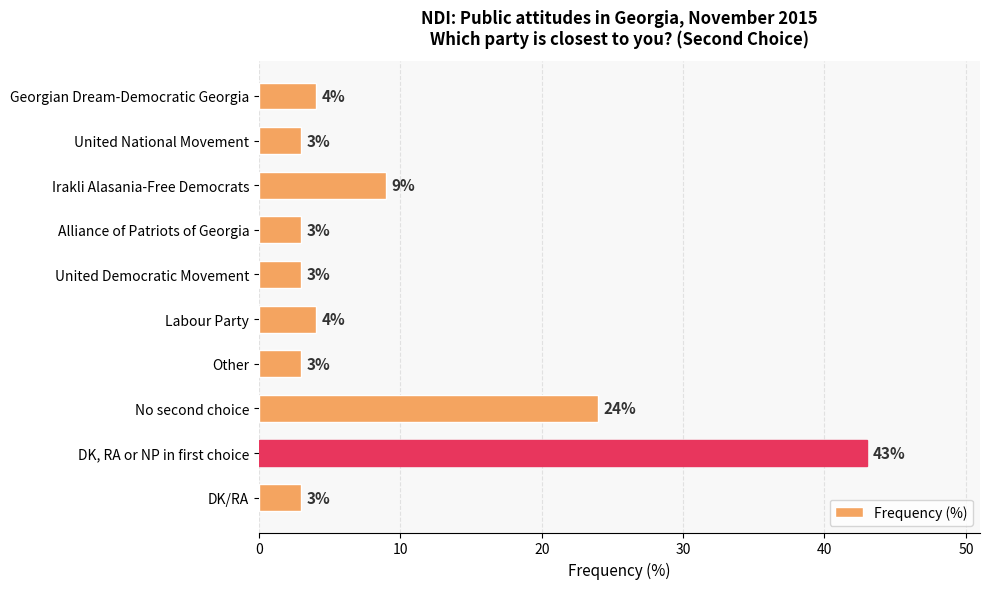

Does the chart contain stacked bars?

No